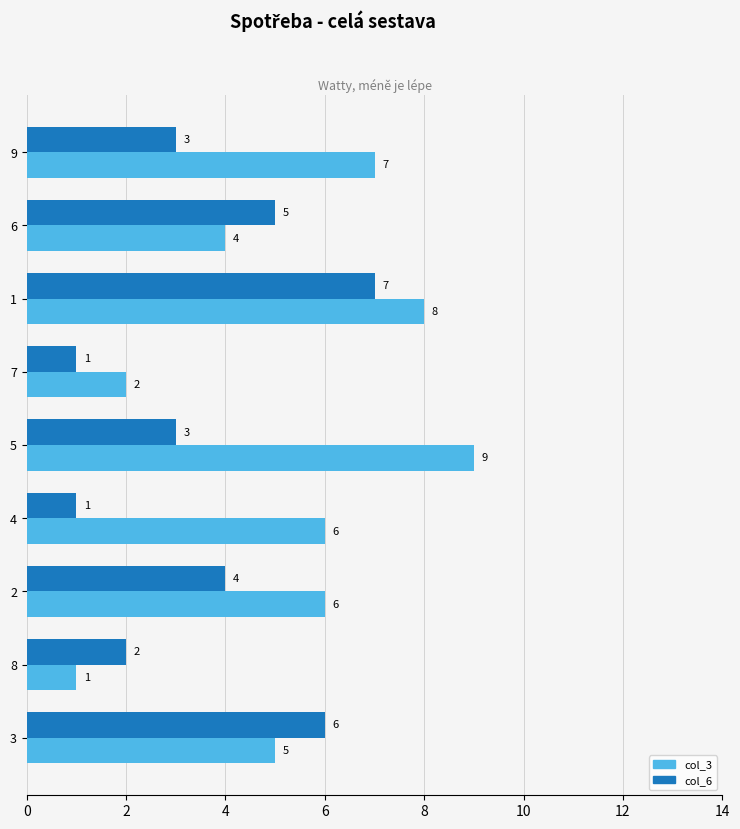

Rank the series at 3 from highest to lowest value.

col_6, col_3